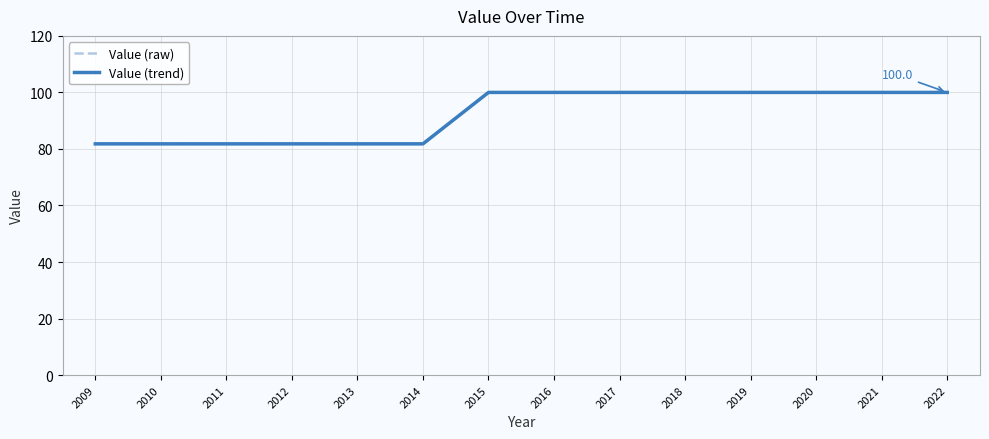

What is the value of the Value (trend) point at the 13th from the left?

100.0